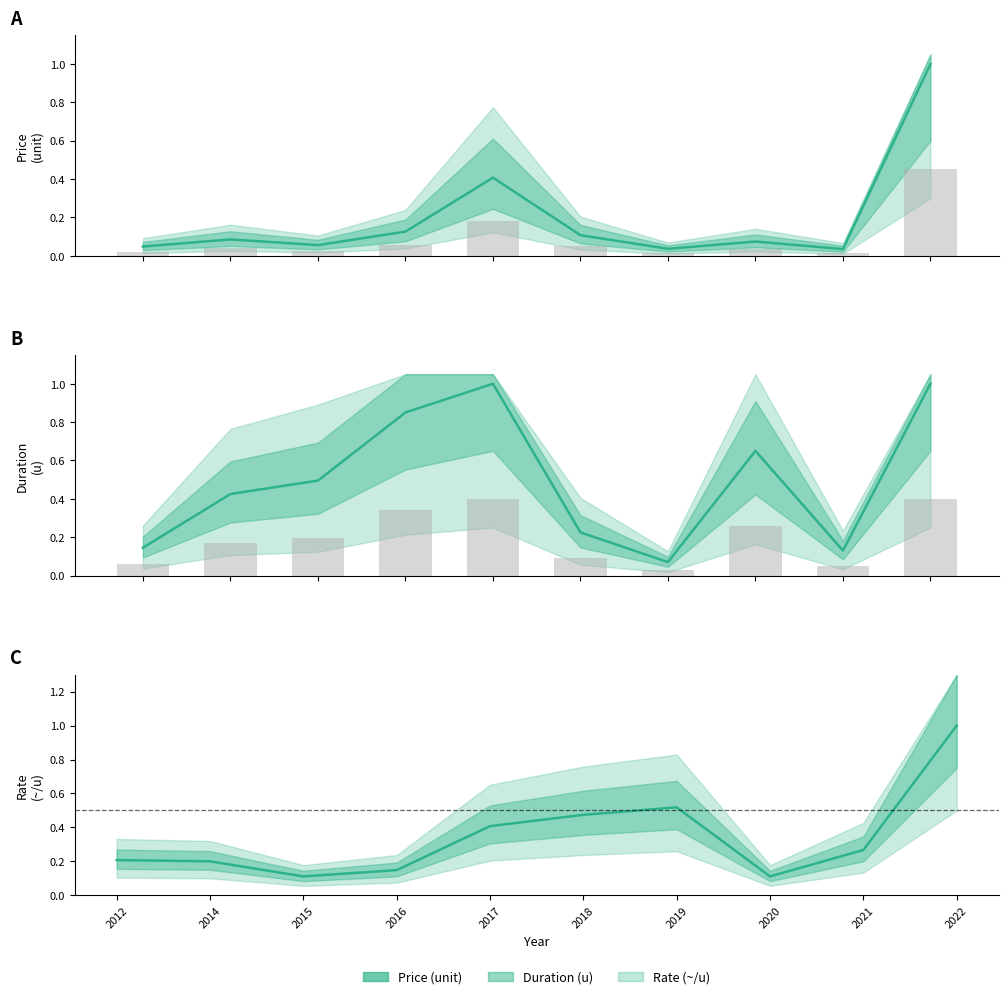

What are all the series names shown in the legend?

Price (unit), Duration (u), Rate (~/u)